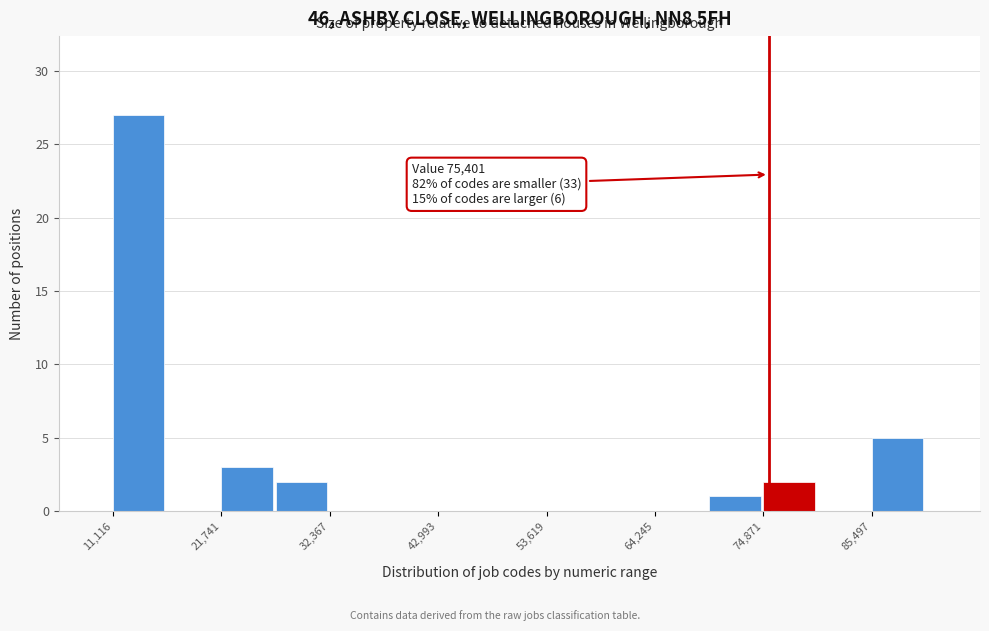

Read against the x-axis, roughly where is the centre of the tallest bar?

14000